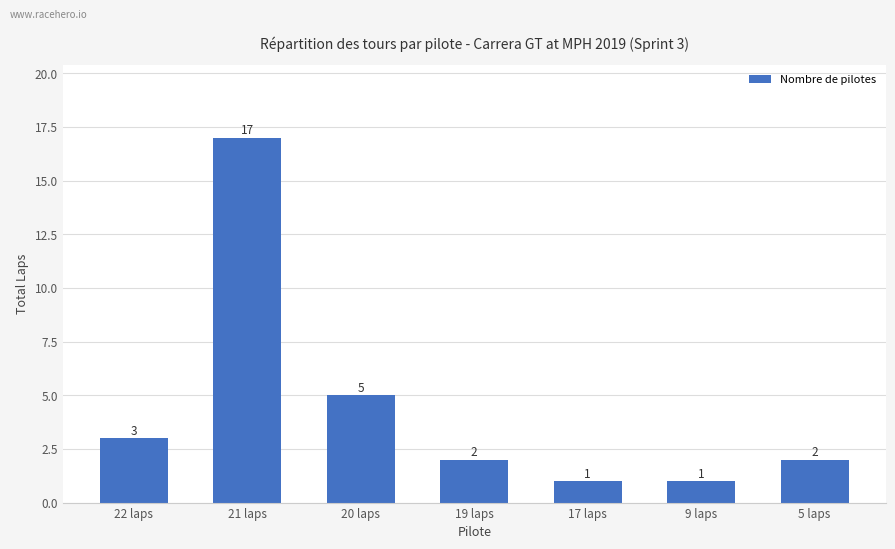

True or false: the data shows 3 at 22 laps.

True